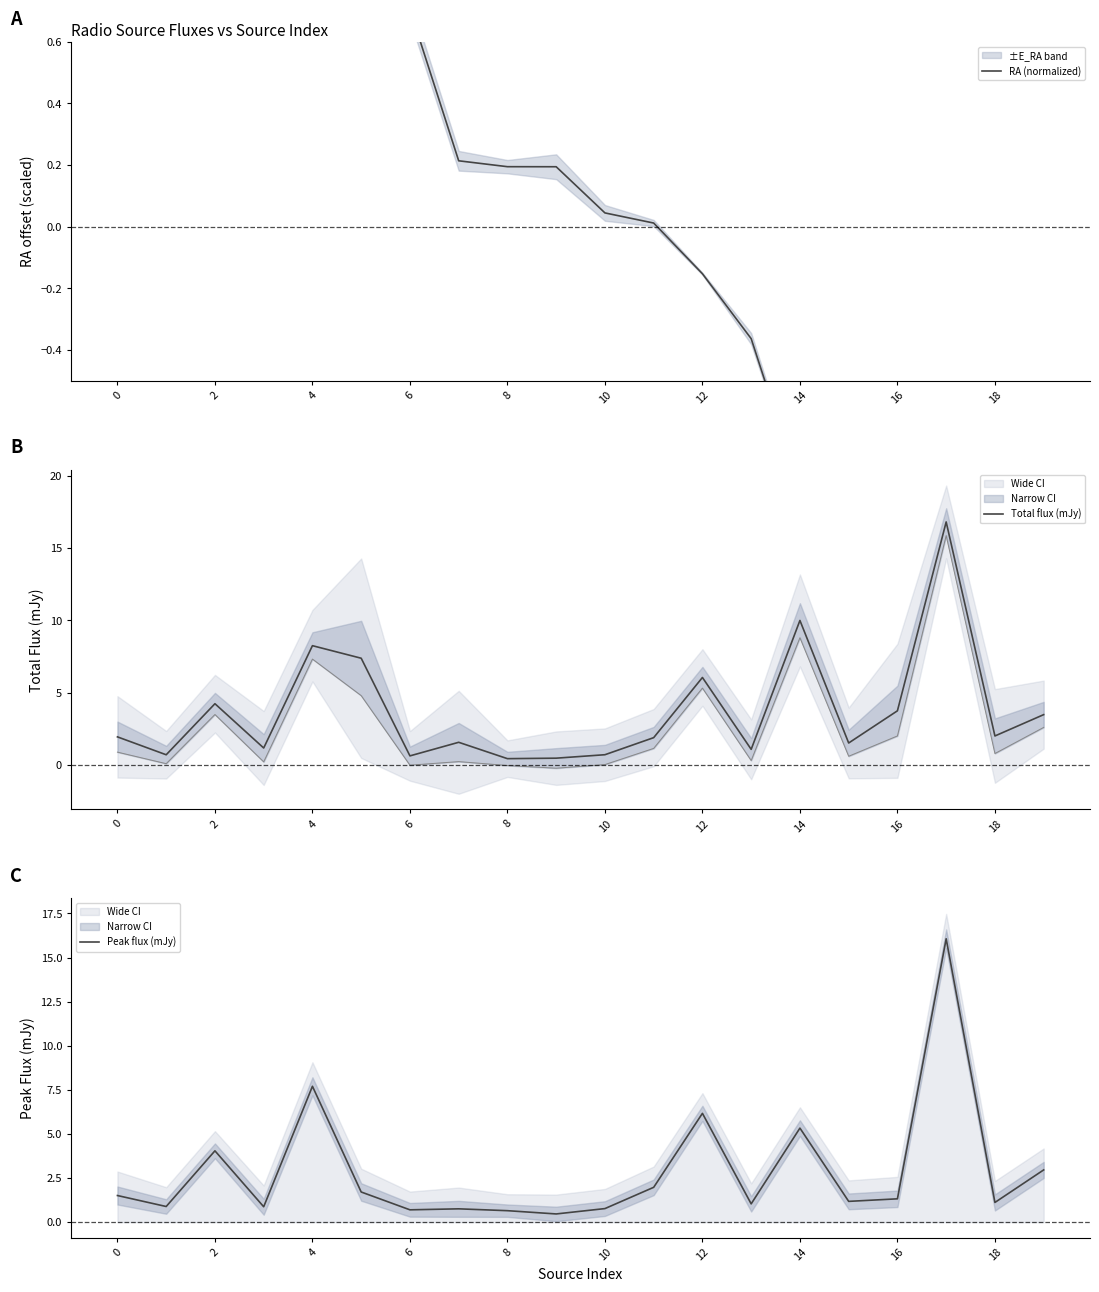

What is the minimum value for Peak flux (mJy)?

0.5